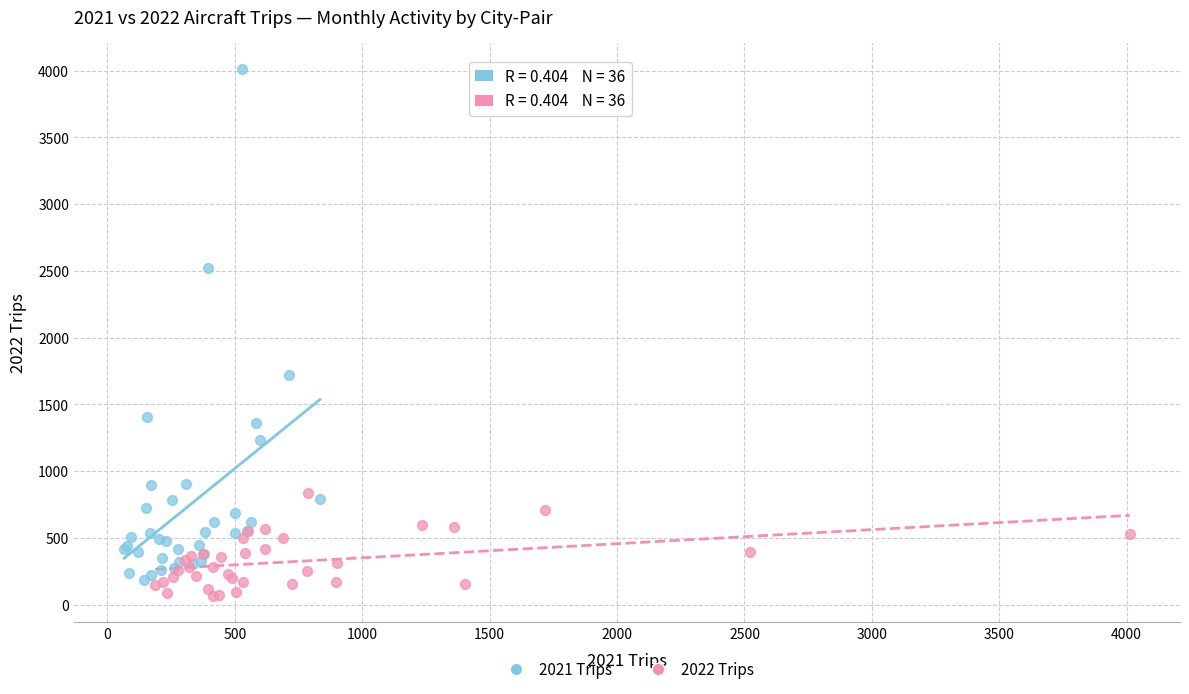

Which series has the widest spread of Y values?

2021 Trips